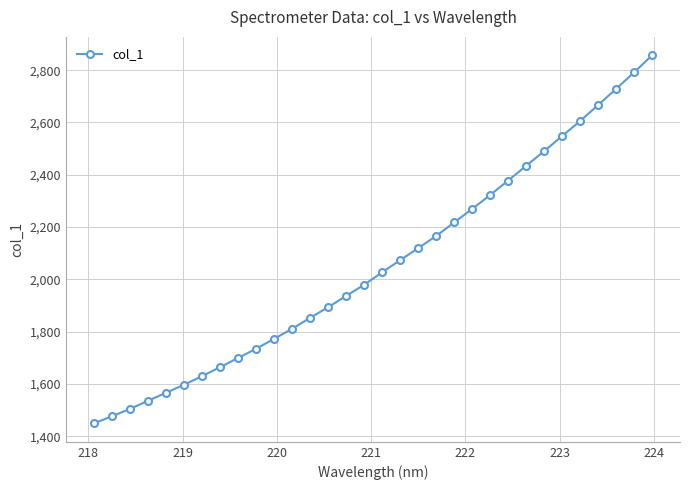

What is the smallest value displayed?

1449.6